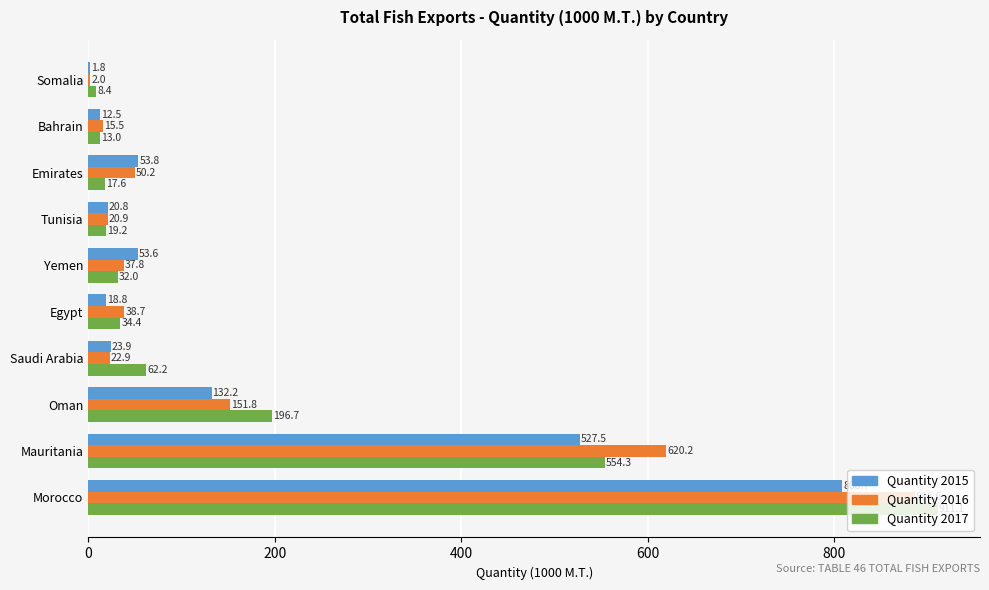

The Quantity 2016 series shows 886.6 at Morocco. True or false?

True